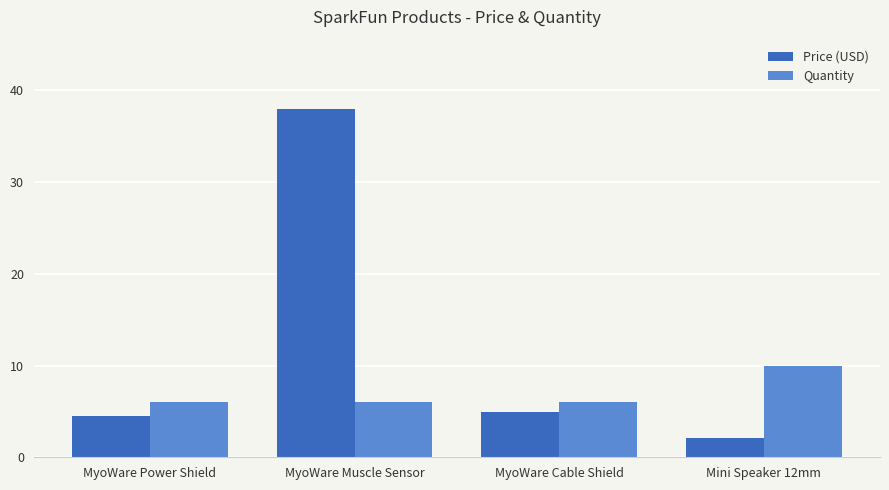

The value of Quantity at MyoWare Cable Shield is 6.0. True or false?

True